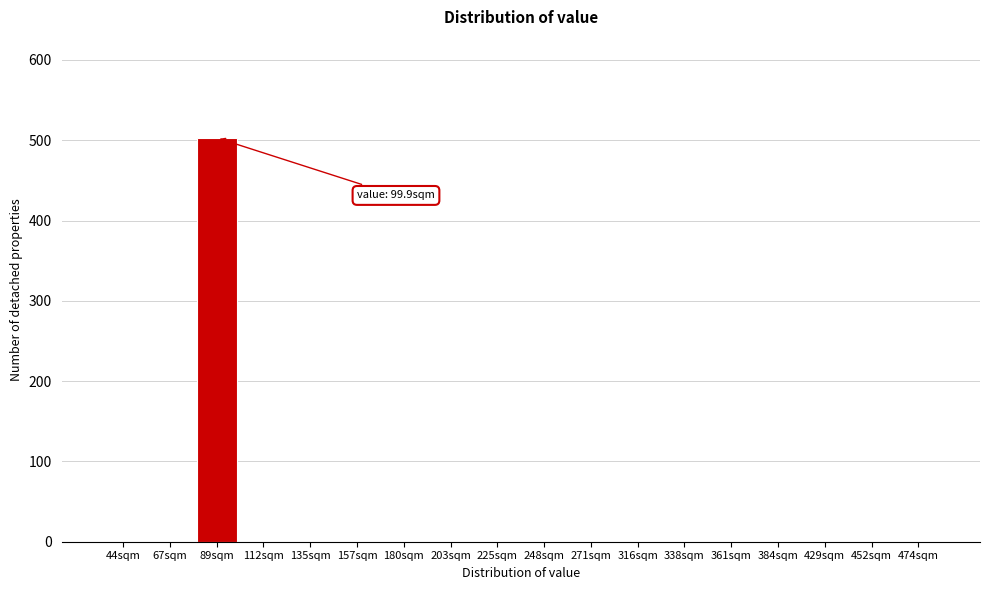

Reading right to left, extract all data points from this chart.

474sqm=0	452sqm=0	429sqm=0	384sqm=0	361sqm=0	338sqm=0	316sqm=0	271sqm=0	248sqm=0	225sqm=0	203sqm=0	180sqm=0	157sqm=0	135sqm=0	112sqm=0	89sqm=503	67sqm=0	44sqm=0